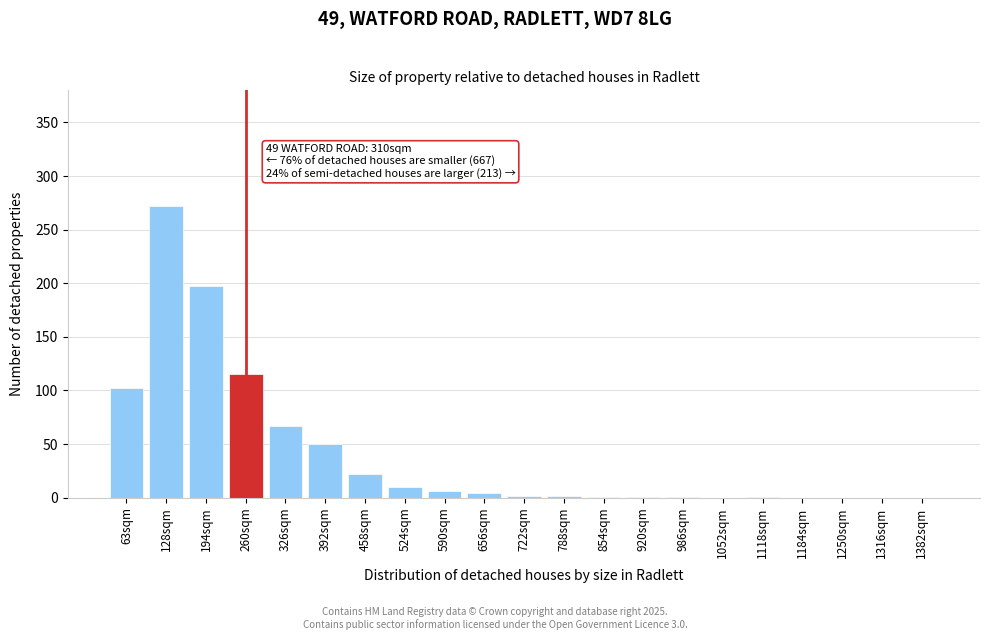

Where is the data nearest to the value 136?

260sqm